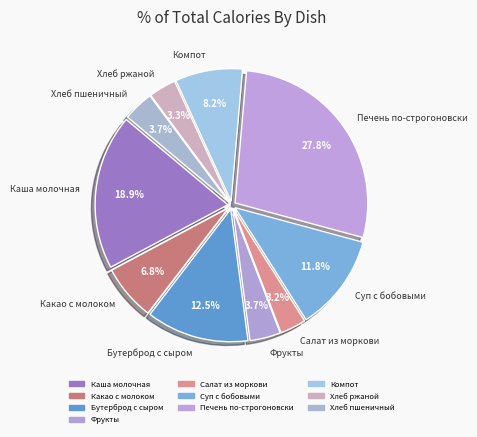

Count the number of slices in the pie.

10